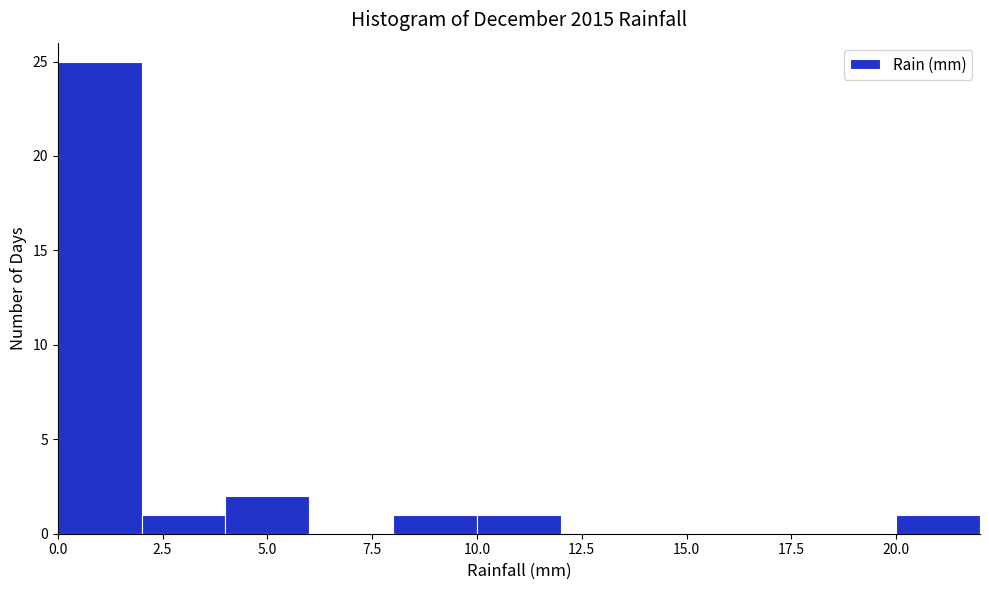

Reading left to right, list every bar in this chart as the range it spans on the x-axis followed by its height. The values are not printed on the chart, so give them approximately, as read against the axis.

0 to 2: 25
2 to 4: 1
4 to 6: 2
6 to 8: 0
8 to 10: 1
10 to 12: 1
12 to 14: 0
14 to 16: 0
16 to 18: 0
18 to 20: 0
20 to 22: 1